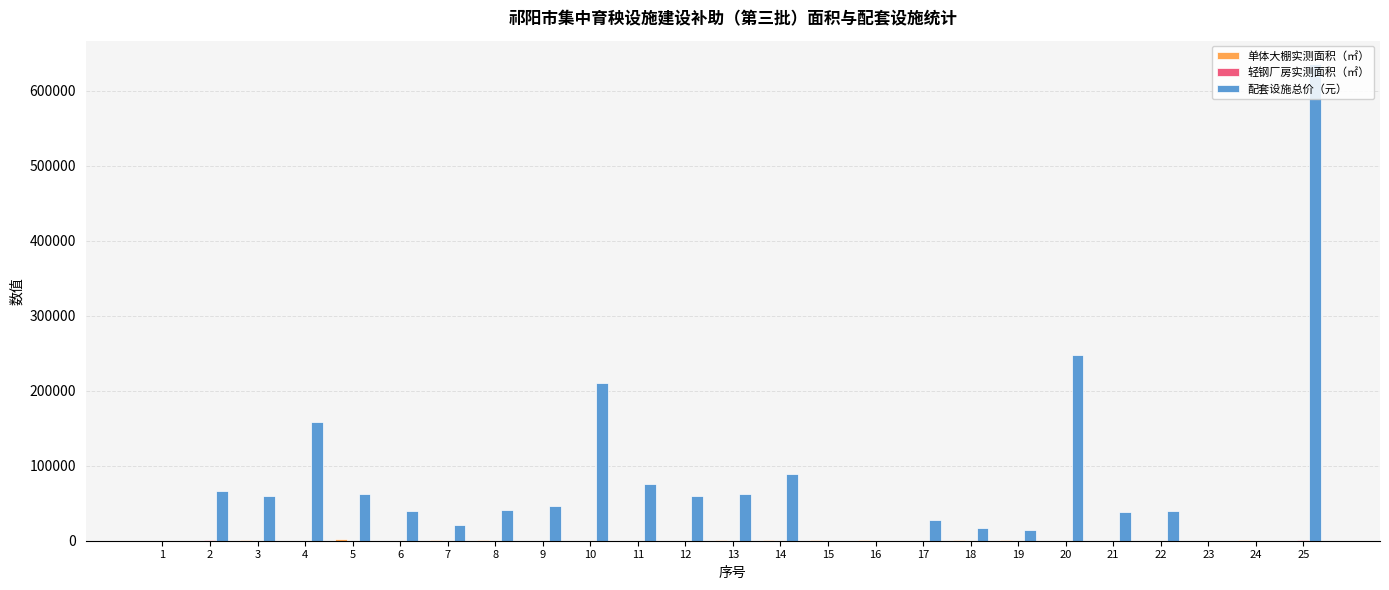

Which series has the largest total across all categories?

配套设施总价（元）